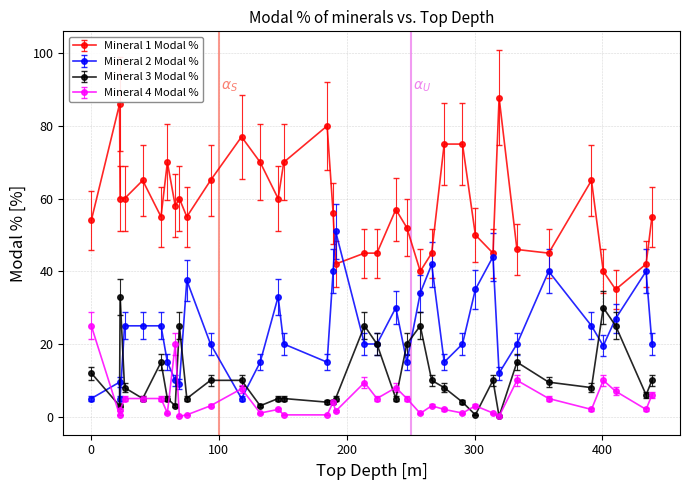

True or false: Mineral 1 Modal % has more than 0 interior local peaks.

True